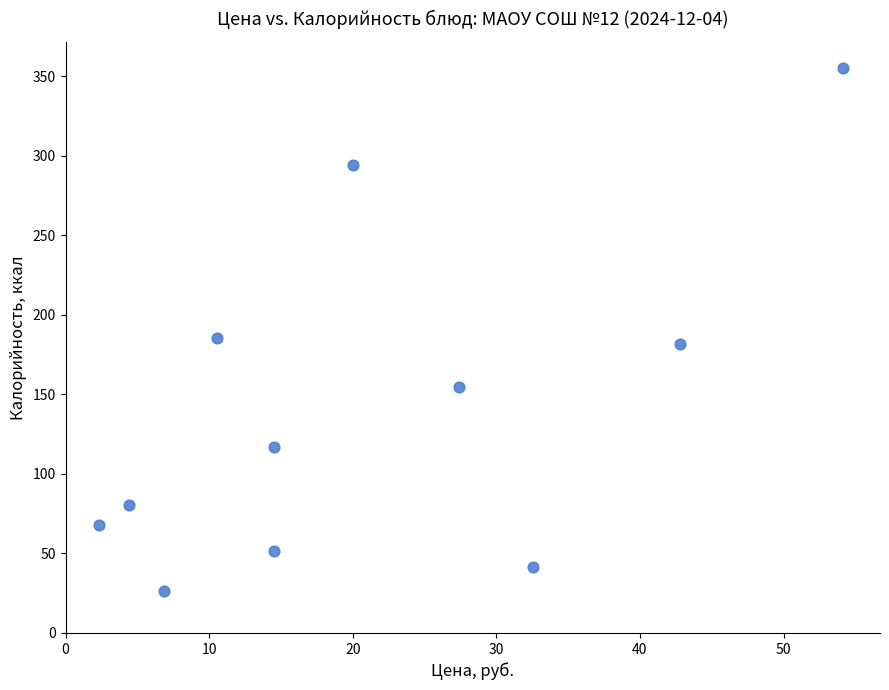

What is the range of Y values (max minus min)?

328.4